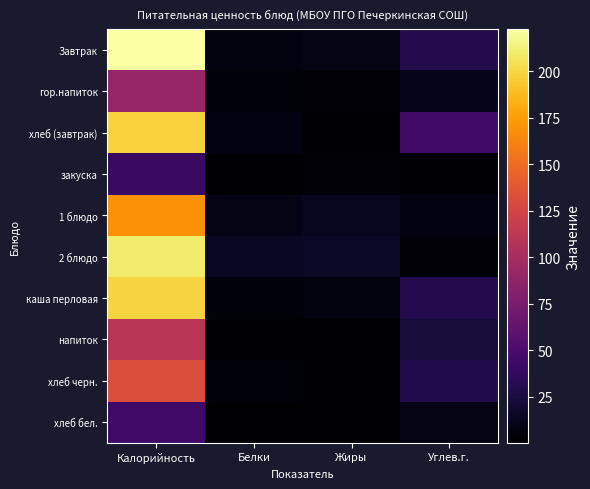

At how many categories does at least one series exceed 24?

2